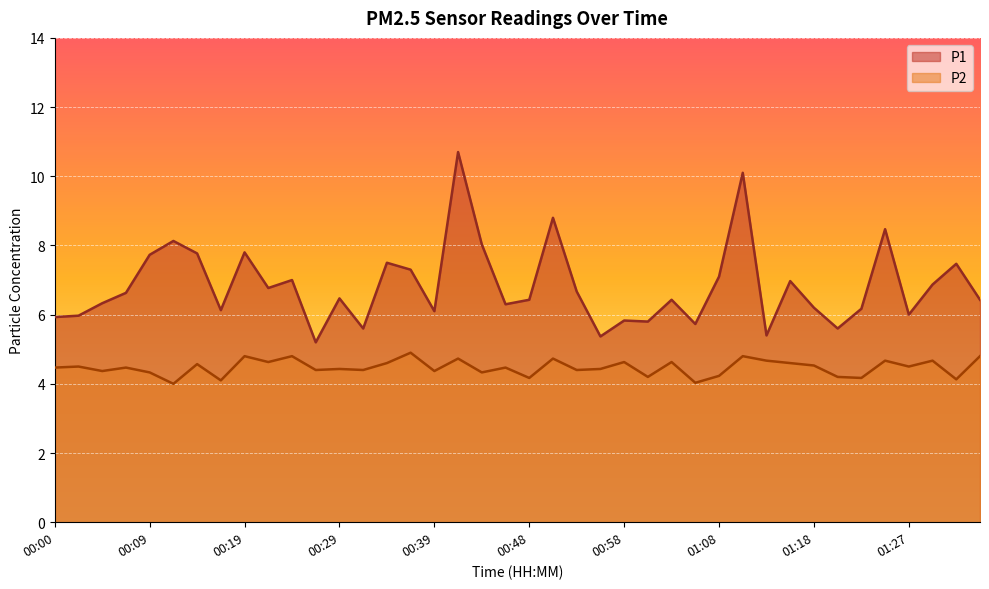

Is it true that P2 equals 7.6 at 00:19?

False